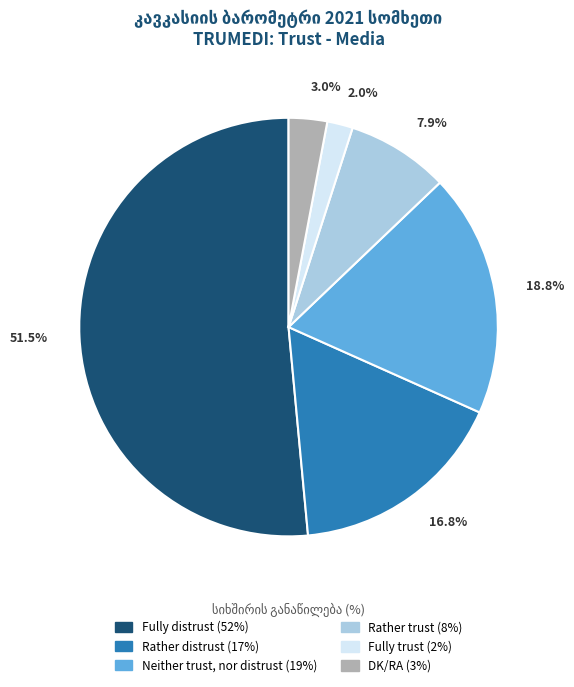

Which slice is the largest?

Fully distrust